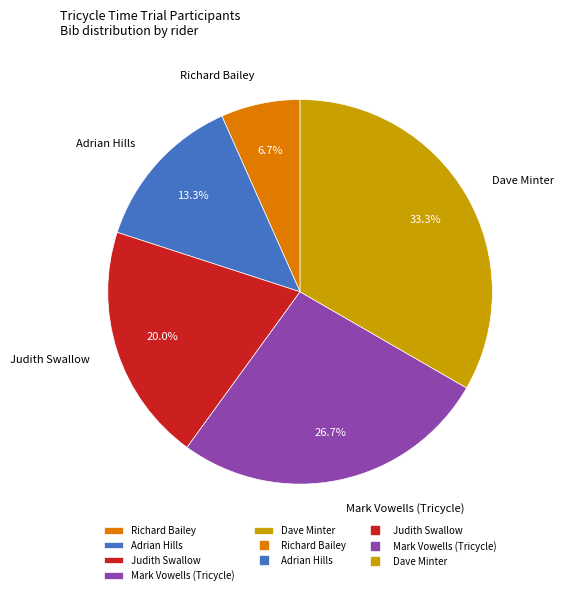

What percentage is the Mark Vowells (Tricycle) slice, to the nearest percent?

27%